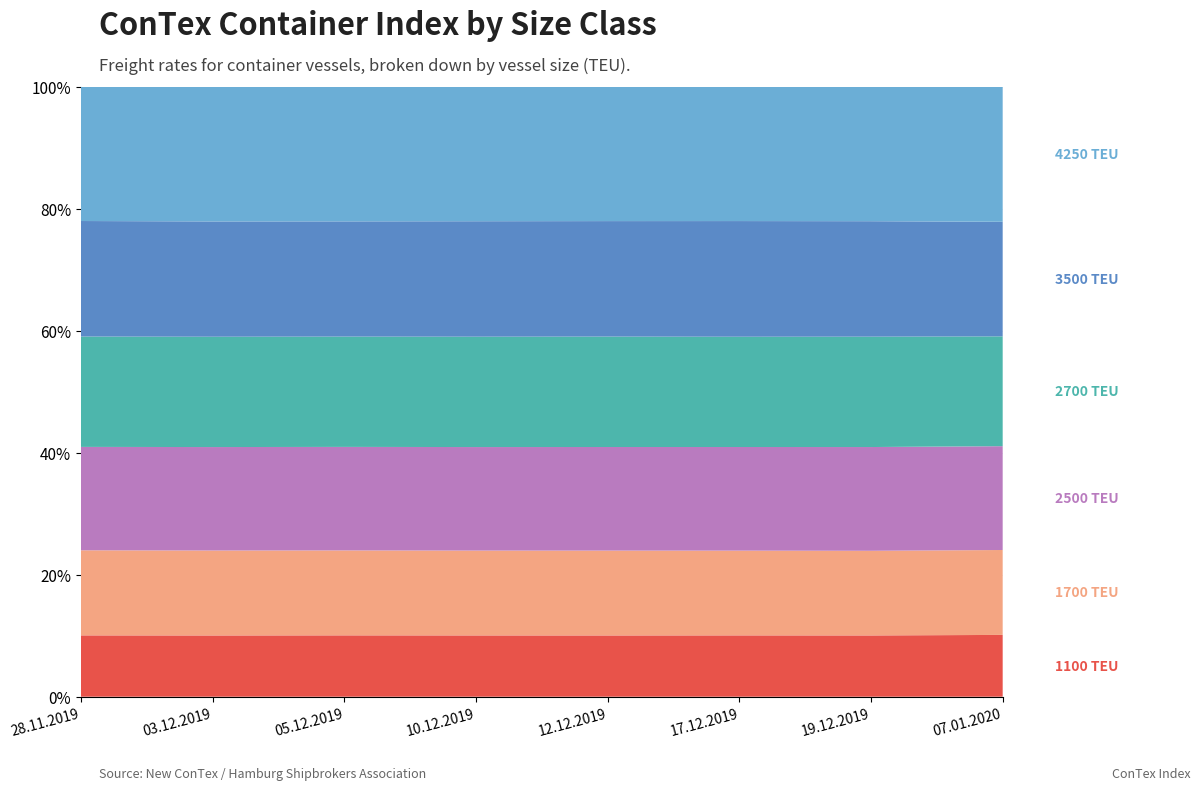

Reading left to right, transcribe all the data shown in this chart.

1100: 6257	6249	6254	6233	6220	6213	6192	6178
1700: 8676	8659	8654	8622	8608	8580	8547	8492
2500: 10544	10551	10549	10525	10514	10495	10480	10383
2700: 11257	11250	11242	11219	11207	11168	11148	10982
3500: 11781	11758	11742	11738	11720	11714	11663	11457
4250: 13719	13759	13744	13696	13660	13628	13606	13528